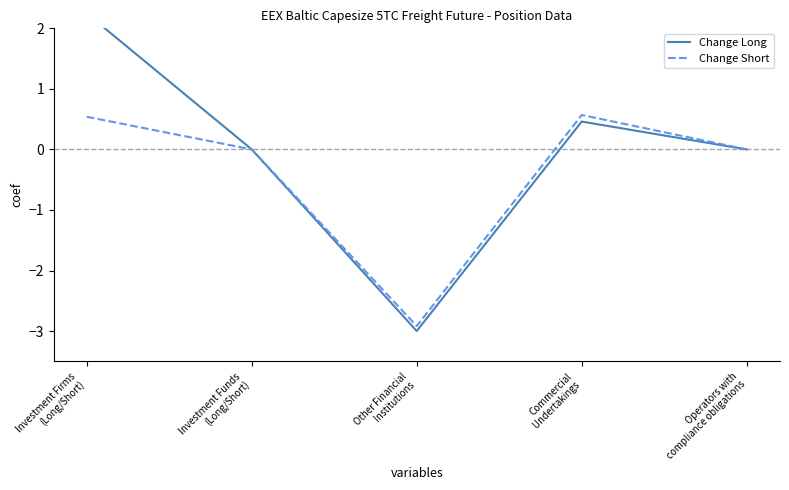

How many interior local valleys does the Change Long series have?

1